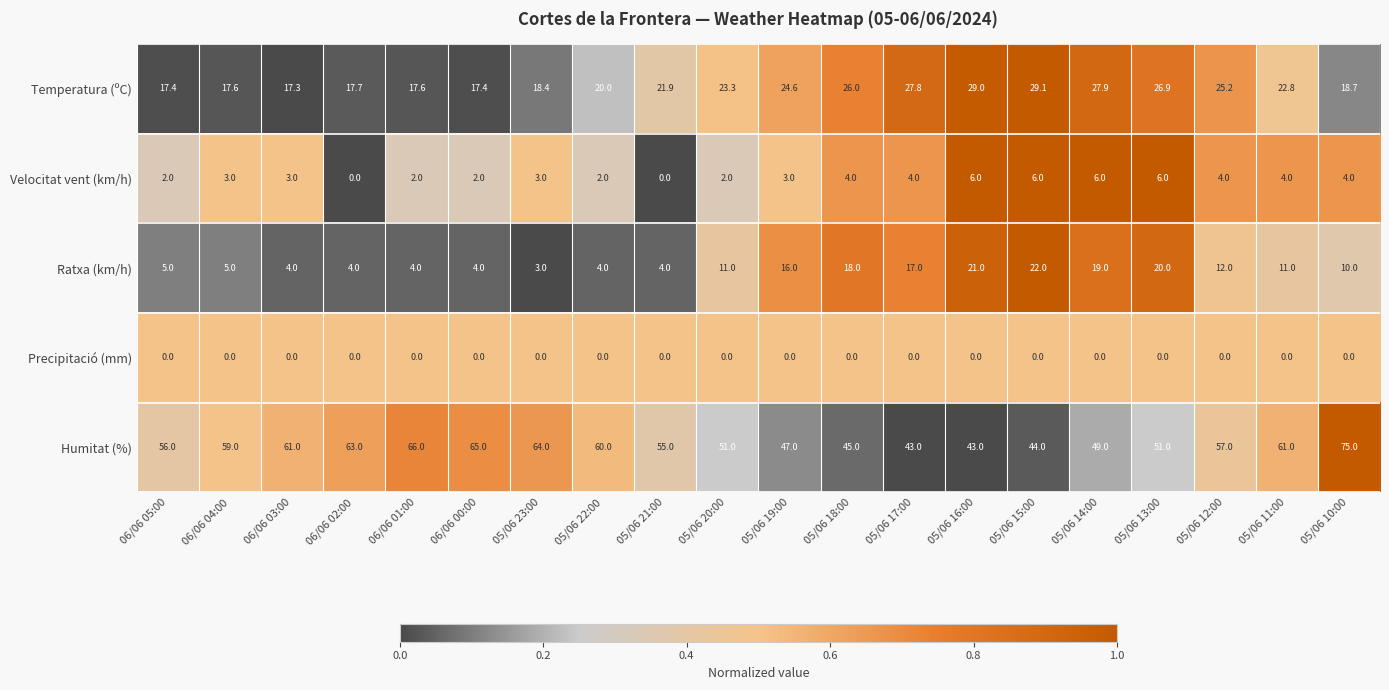

What is the approximate value of Humitat (%) at 05/06 22:00?

60.0